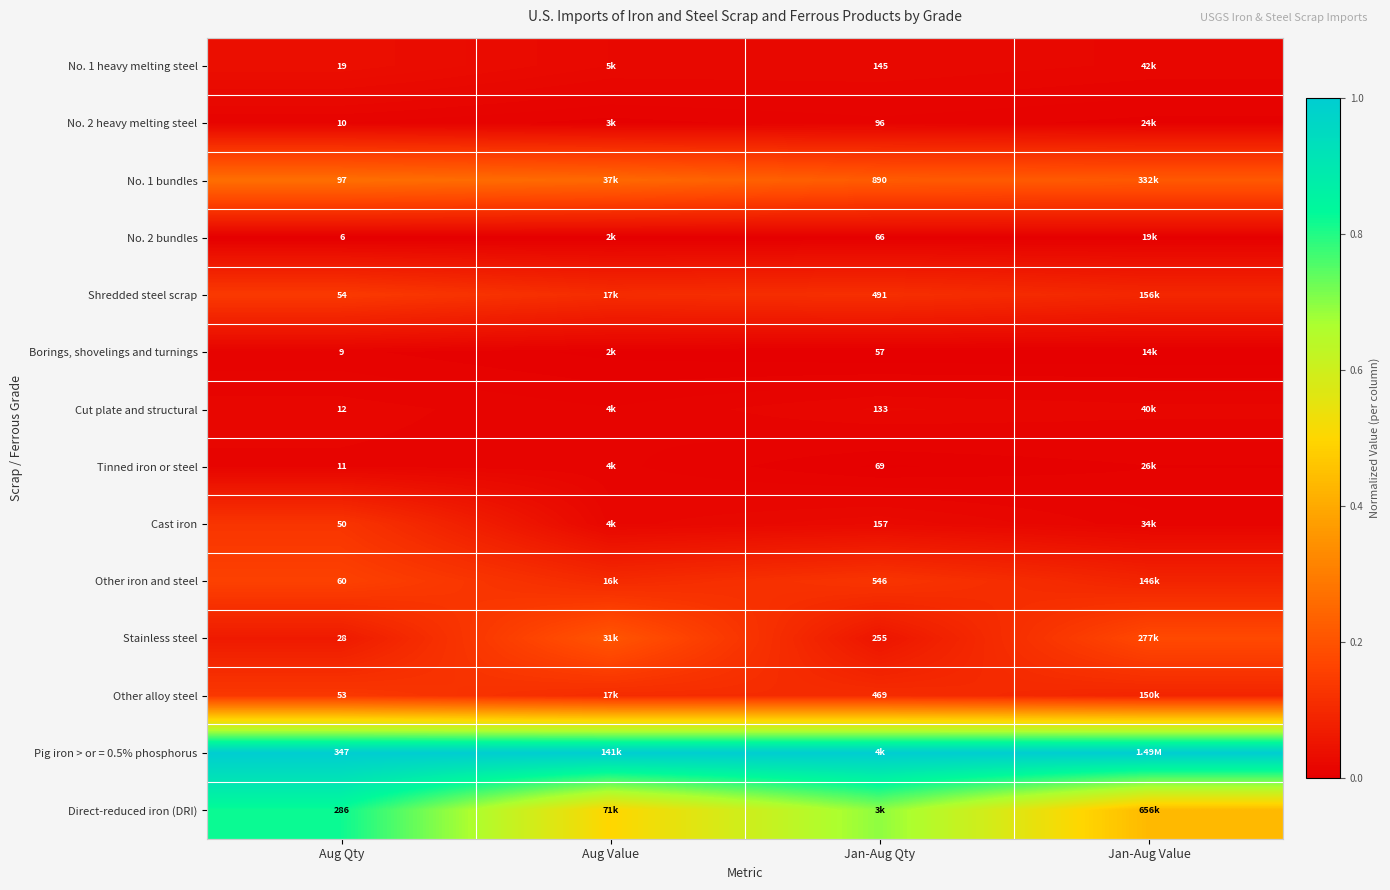

How many data points does each series have?

4